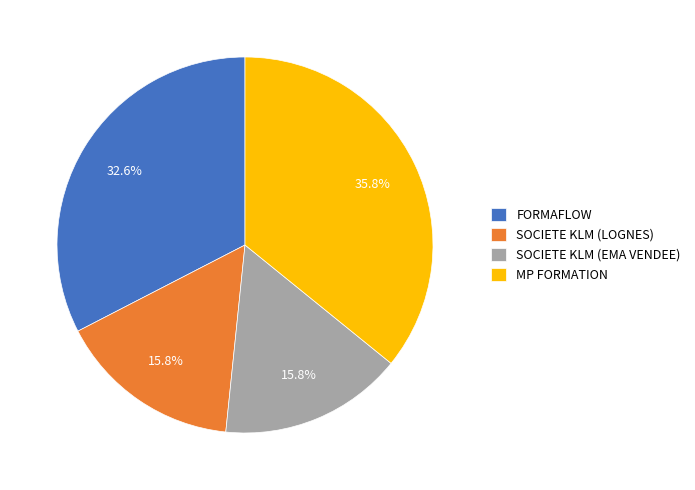

How many slices are in this pie chart?

4